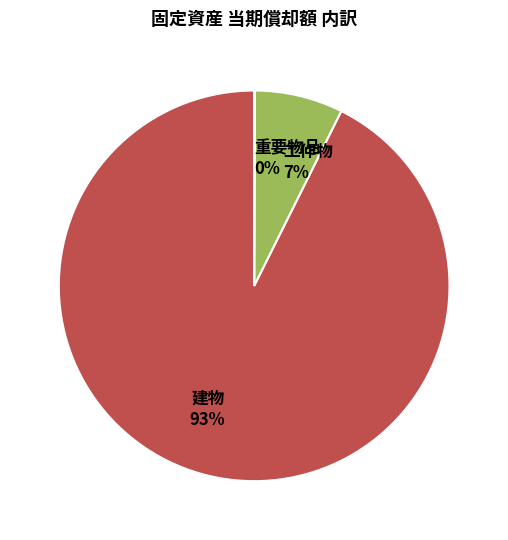

To the nearest percent, what is the average slice percentage?

33%